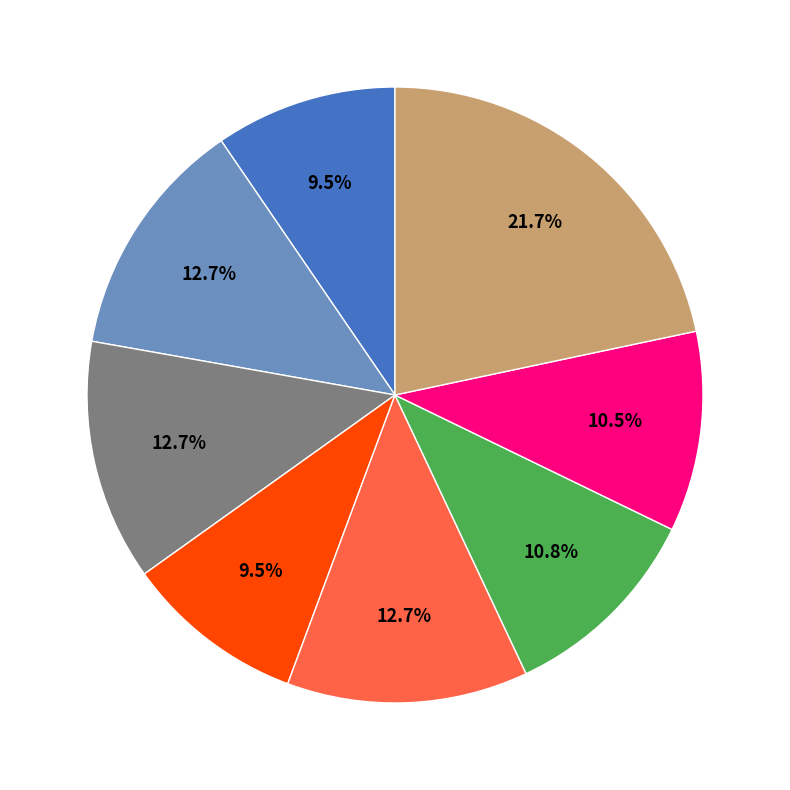

Is there any slice that represents more than half of the pie?

No